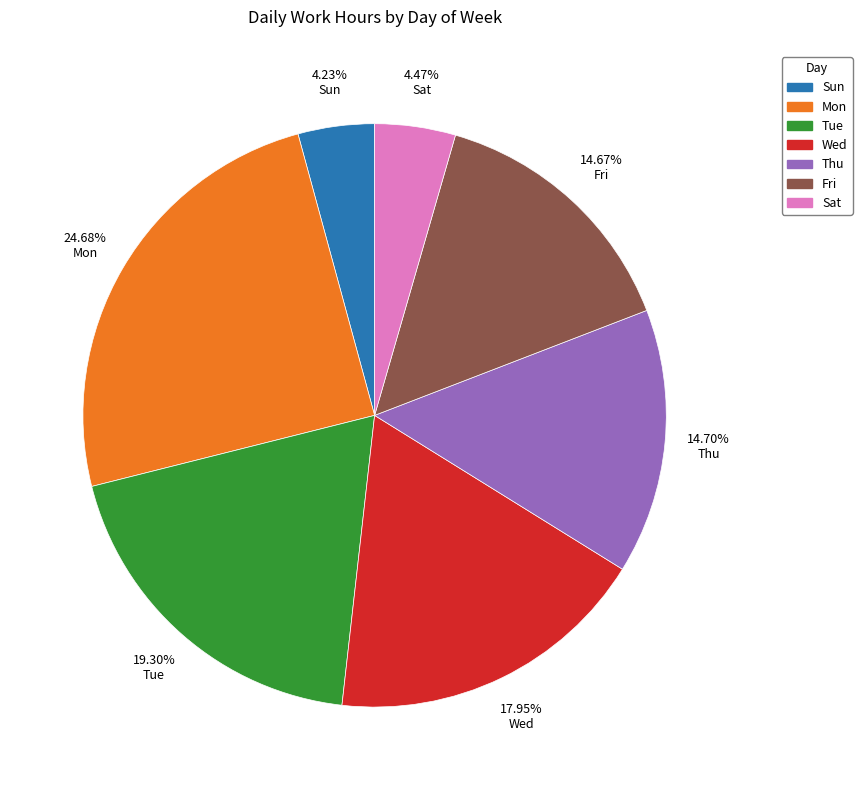

Between Wed and Mon, which is larger?

Mon